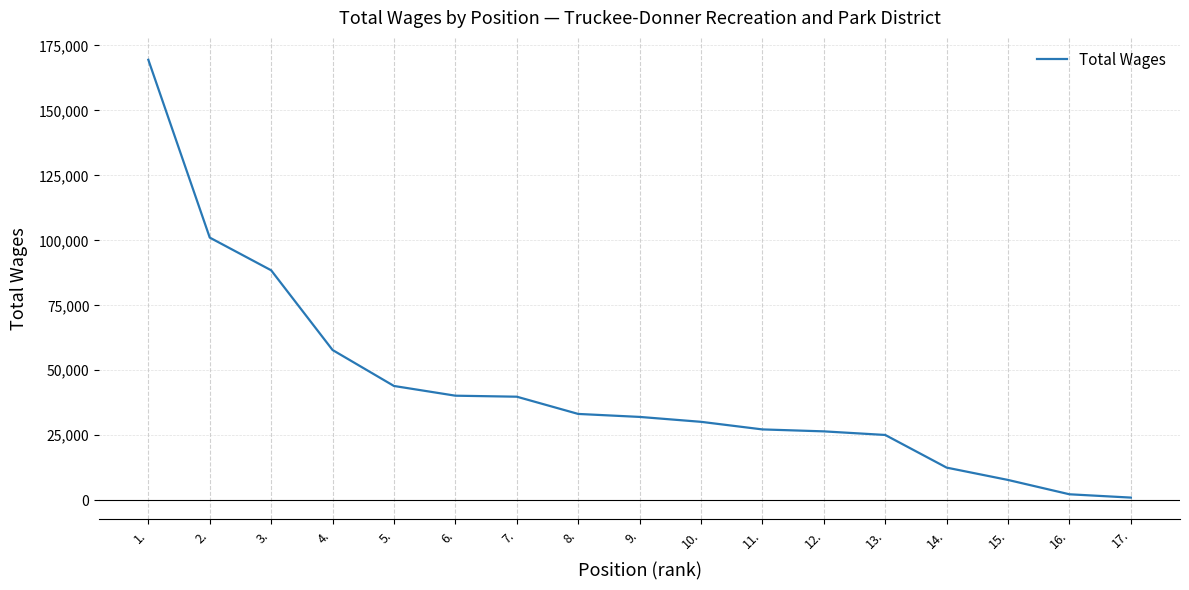

True or false: the data shows 32042 at 9..

True